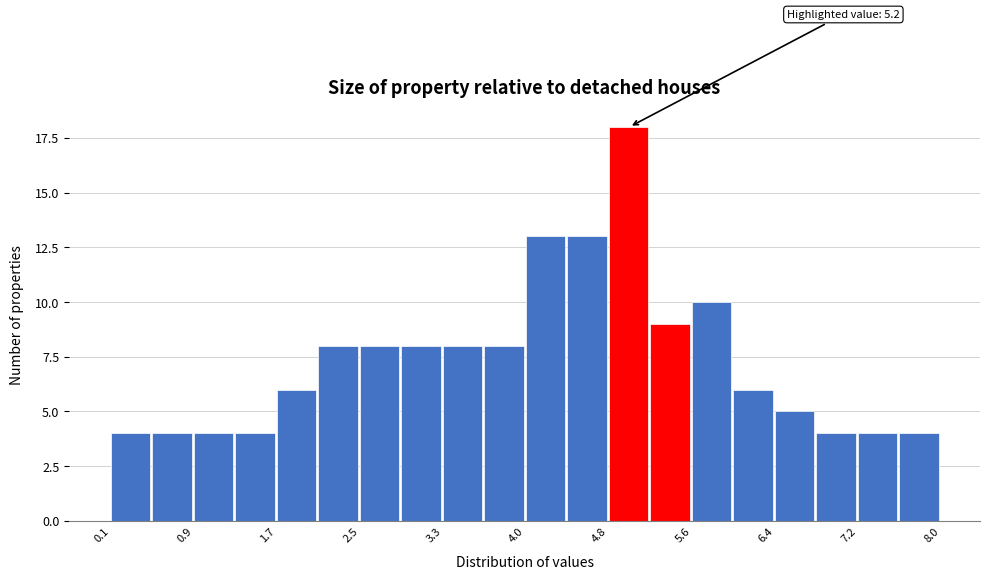

Read against the x-axis, roughly where is the centre of the tallest bar?

5.0